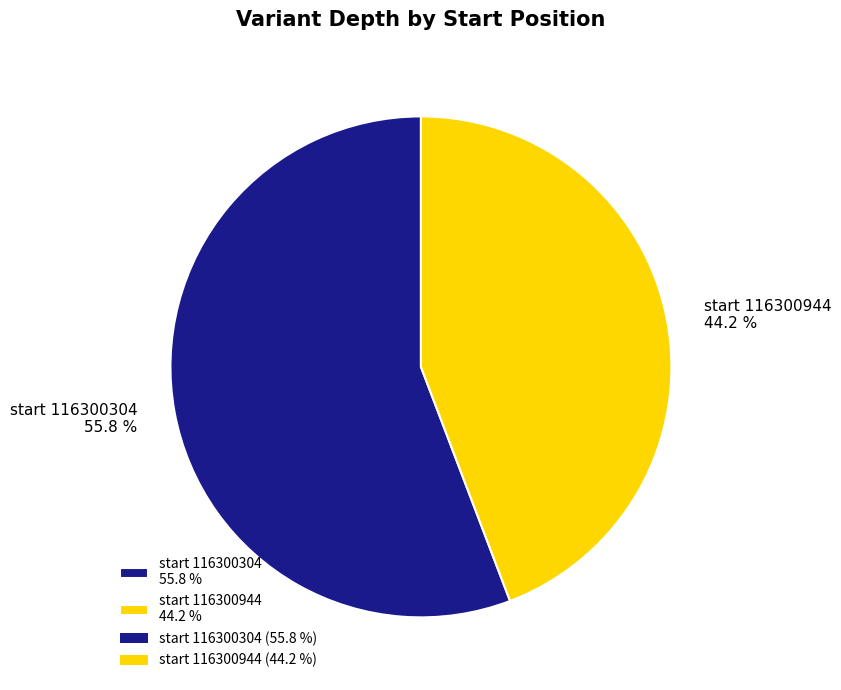

Combined, do start 116300304 55.8 % and start 116300944 44.2 % account for over 50%?

Yes